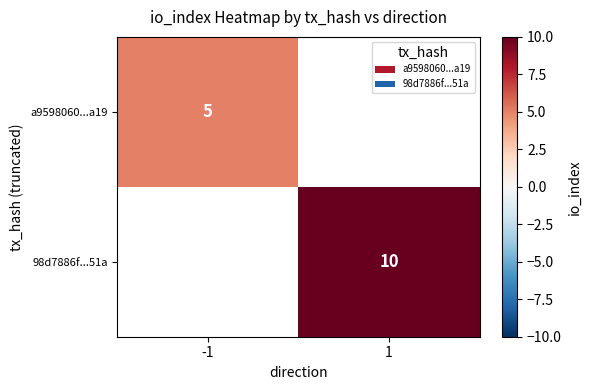

Is the value of 98d7886f...51a at 1 greater than the value of a9598060...a19 at -1?

Yes